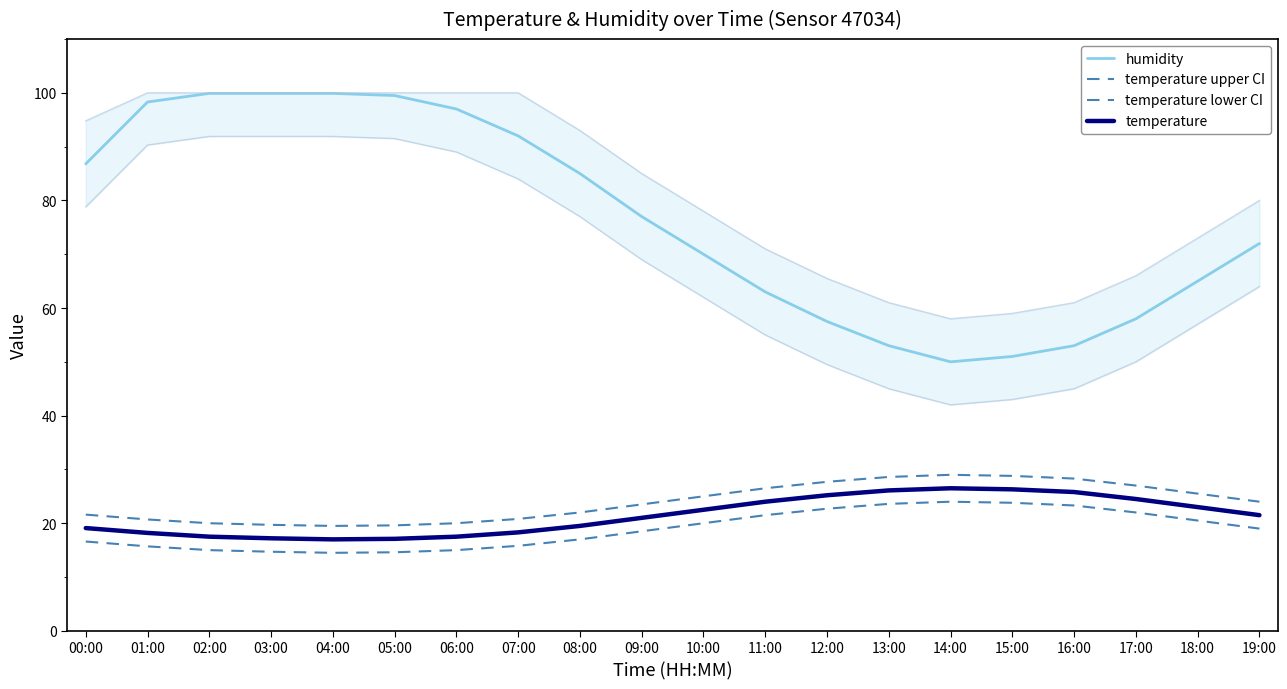

The humidity series shows 78.4 at 16:00. True or false?

False